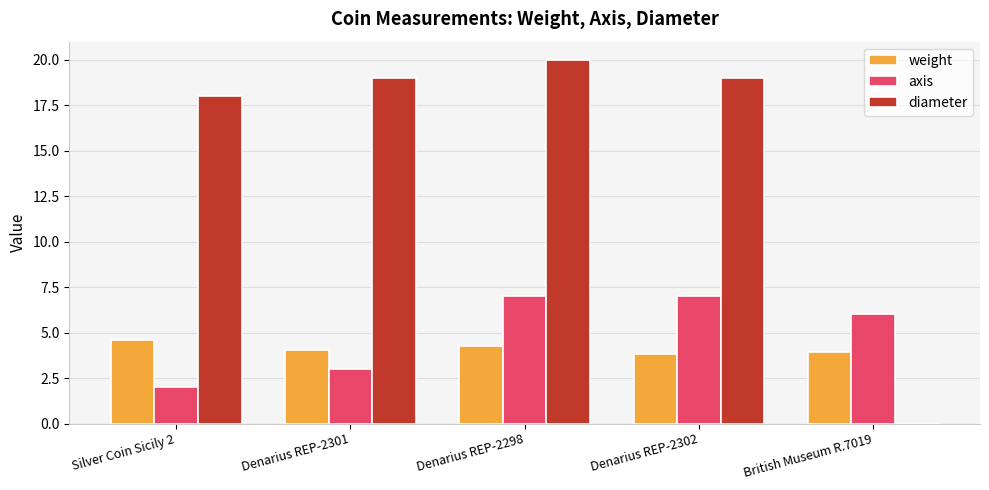

Is it true that weight equals 4.1 at Denarius REP-2301?

True